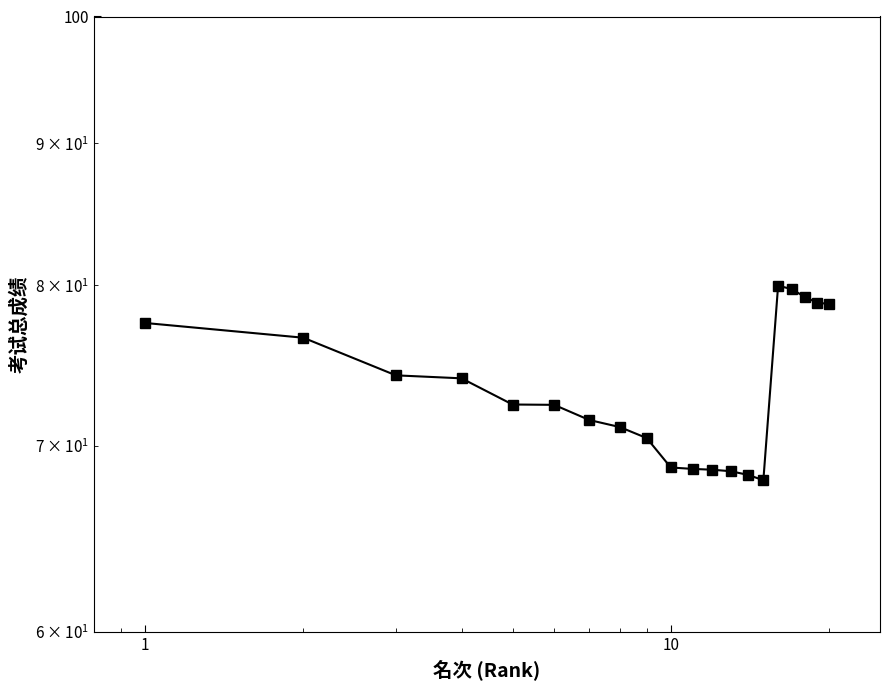

Approximately how many times larger is the value at 19 compared to 9?

1.1